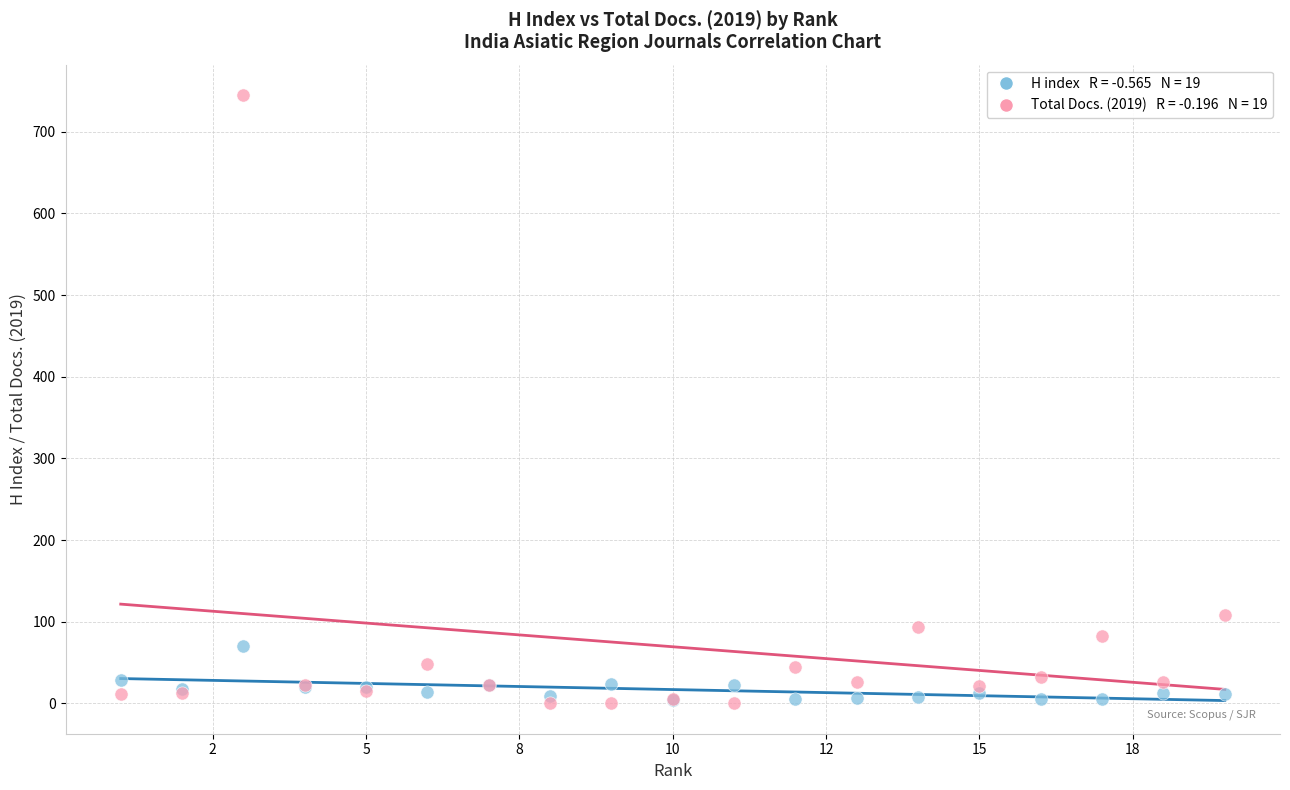

Across all series, what Y value is closest to 372?

108